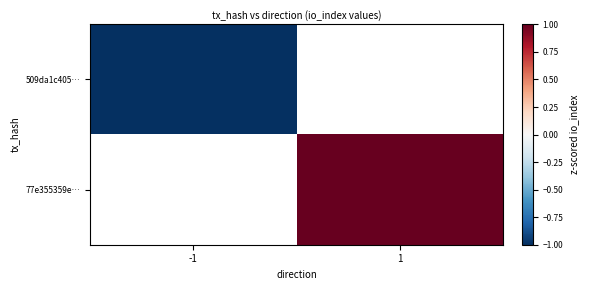

Which category has the lowest value in the 77e355359e… series?

-1